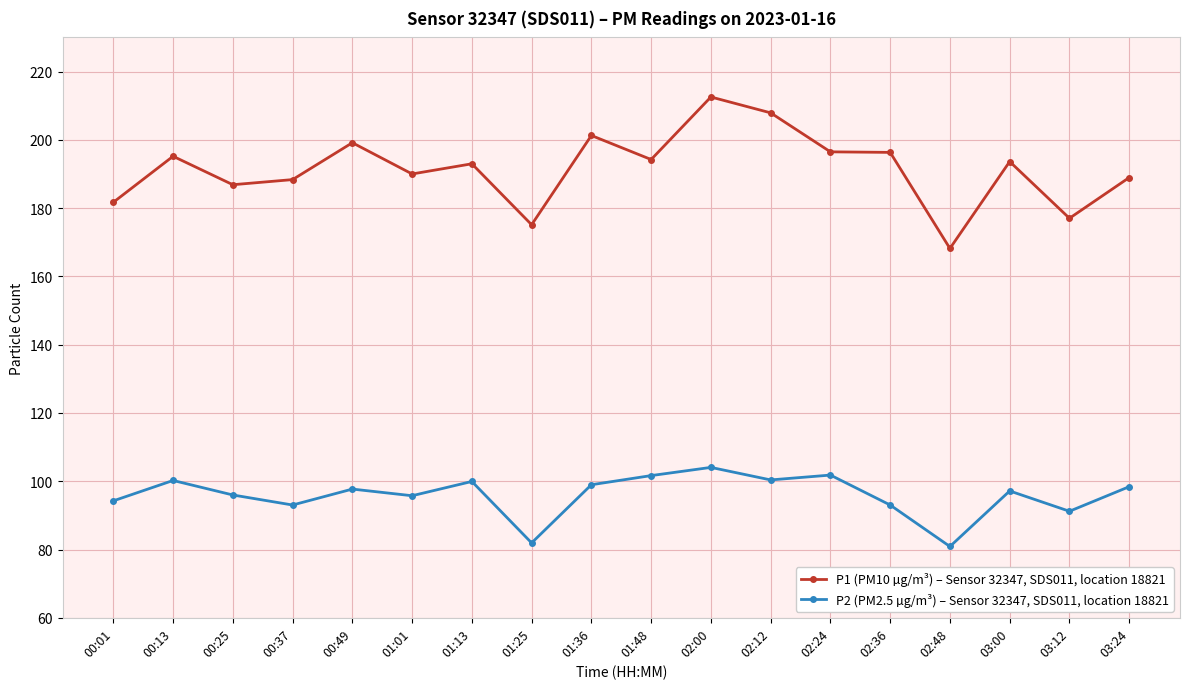

What is the spread (max minus min) of values at 02:36?

103.3